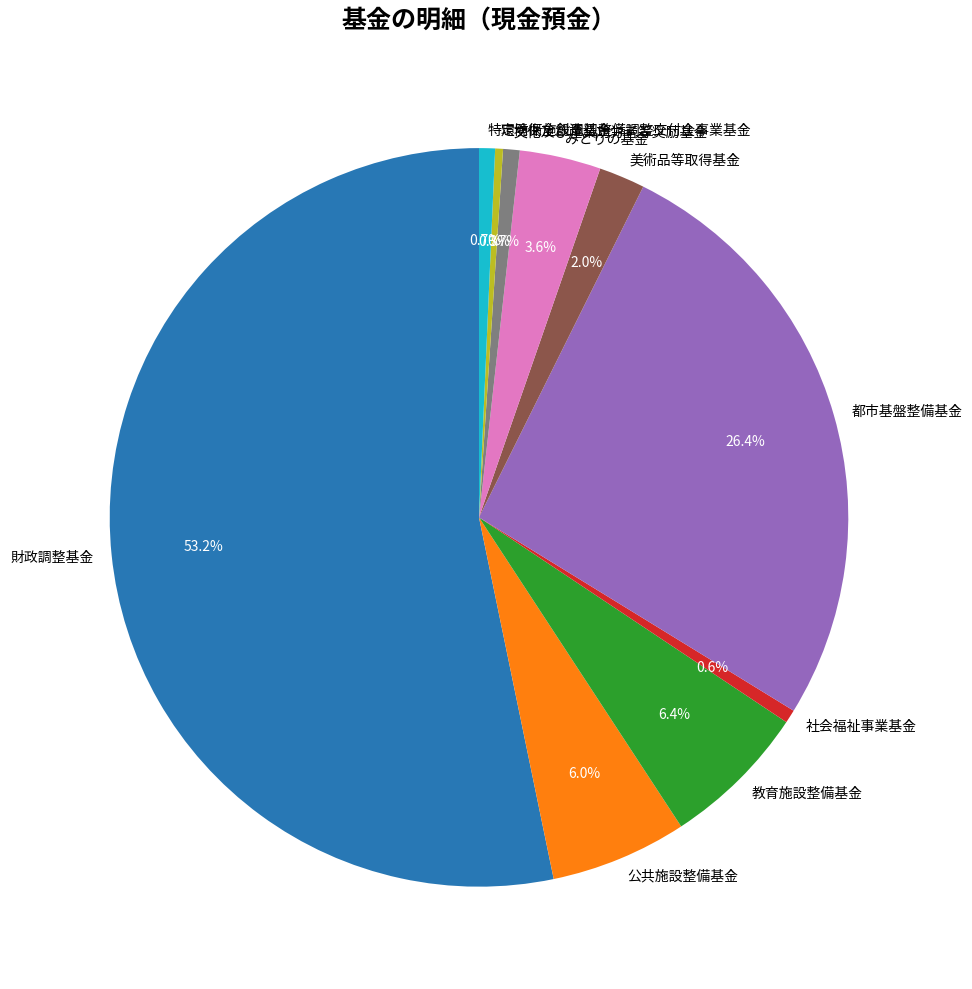

What percentage is the 財政調整基金 slice, to the nearest percent?

53%